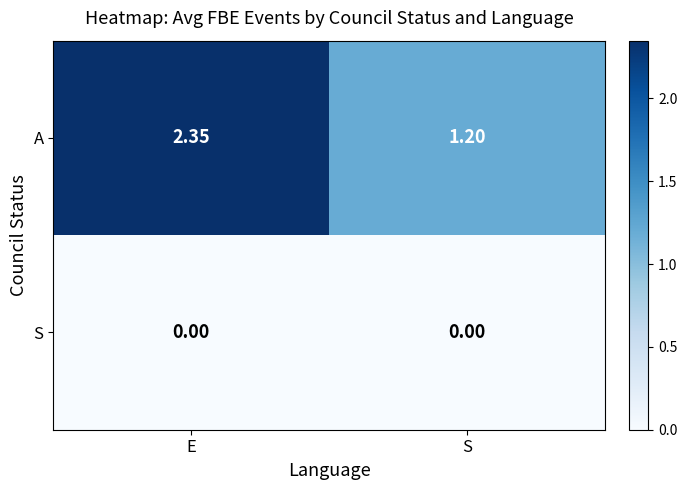

At how many categories does at least one series exceed 2?

1